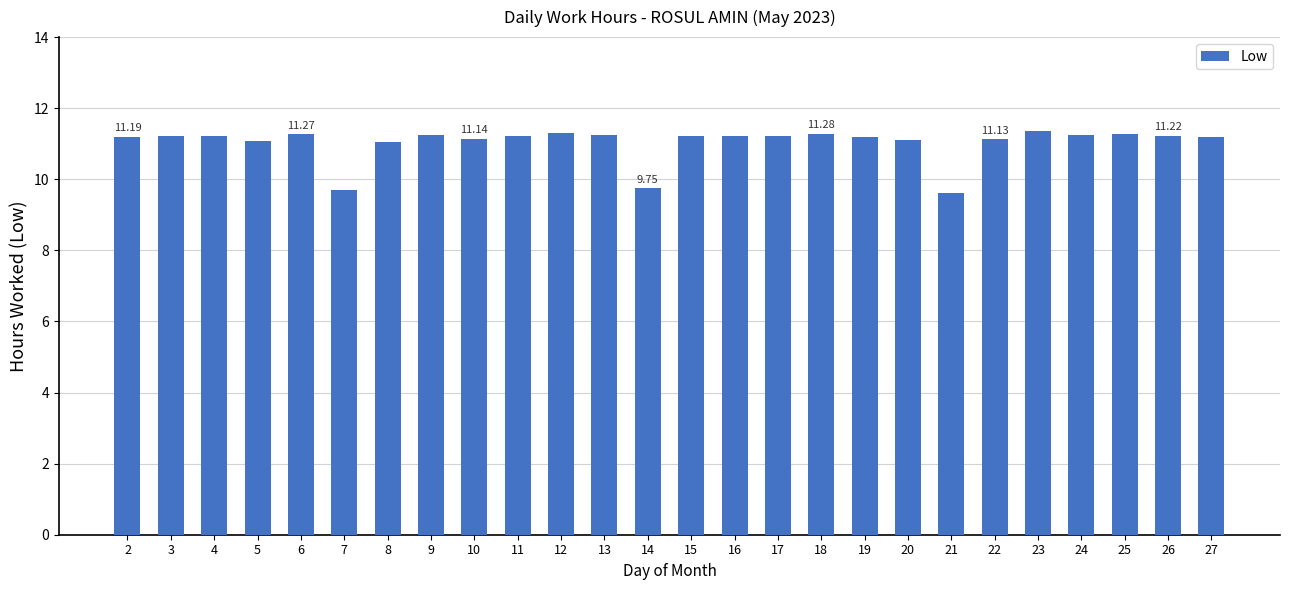

What is the sum of the values at 8 and 17?

22.3